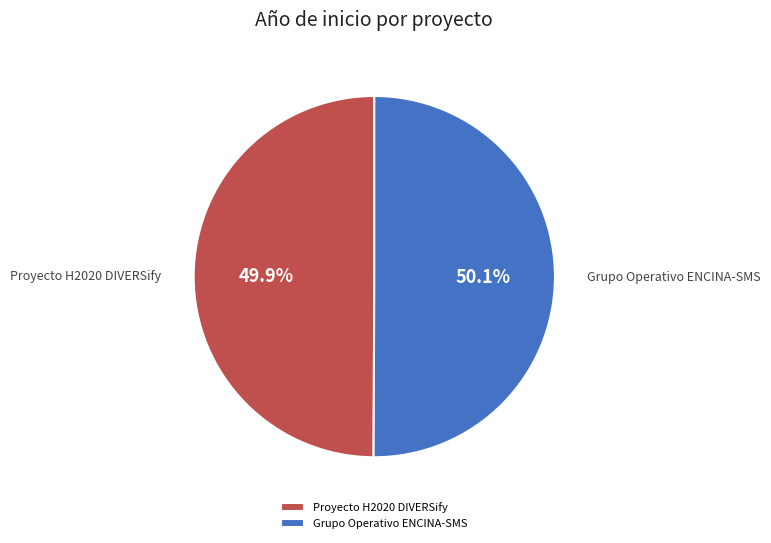

What is the ratio of the value at Proyecto H2020 DIVERSify to the value at Grupo Operativo ENCINA-SMS?

1.0